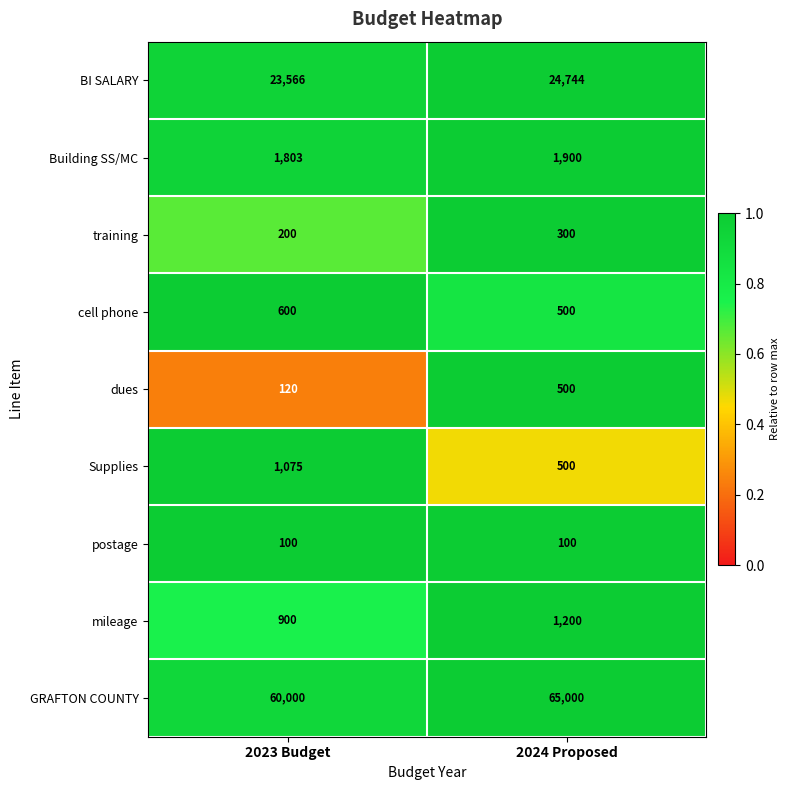

What is the difference between the highest and lowest values at 2024 Proposed?

64900